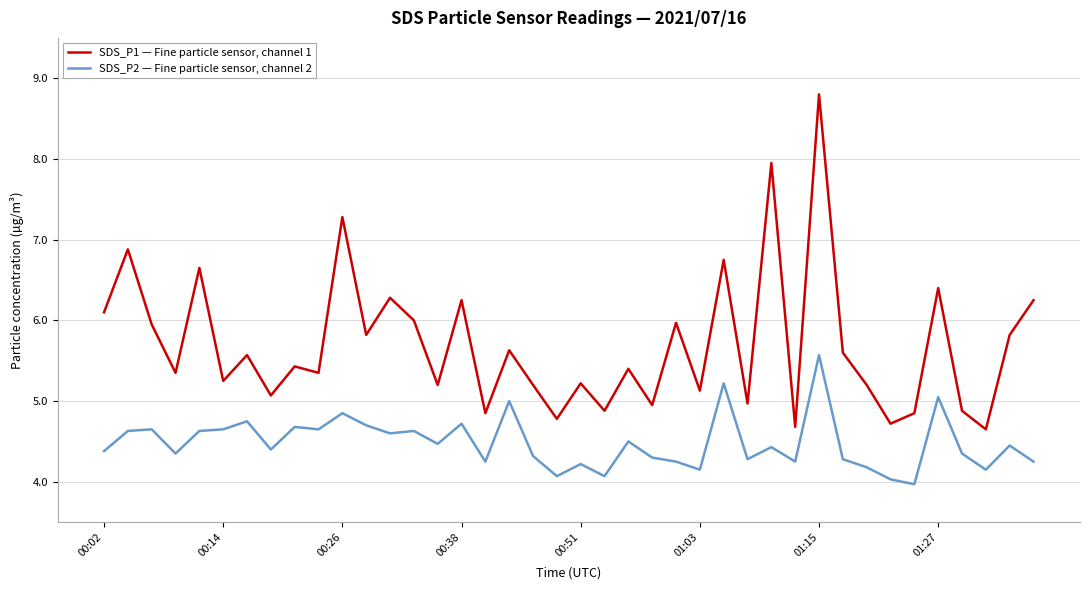

True or false: SDS_P1 — Fine particle sensor, channel 1 and SDS_P2 — Fine particle sensor, channel 2 cross at least once.

False